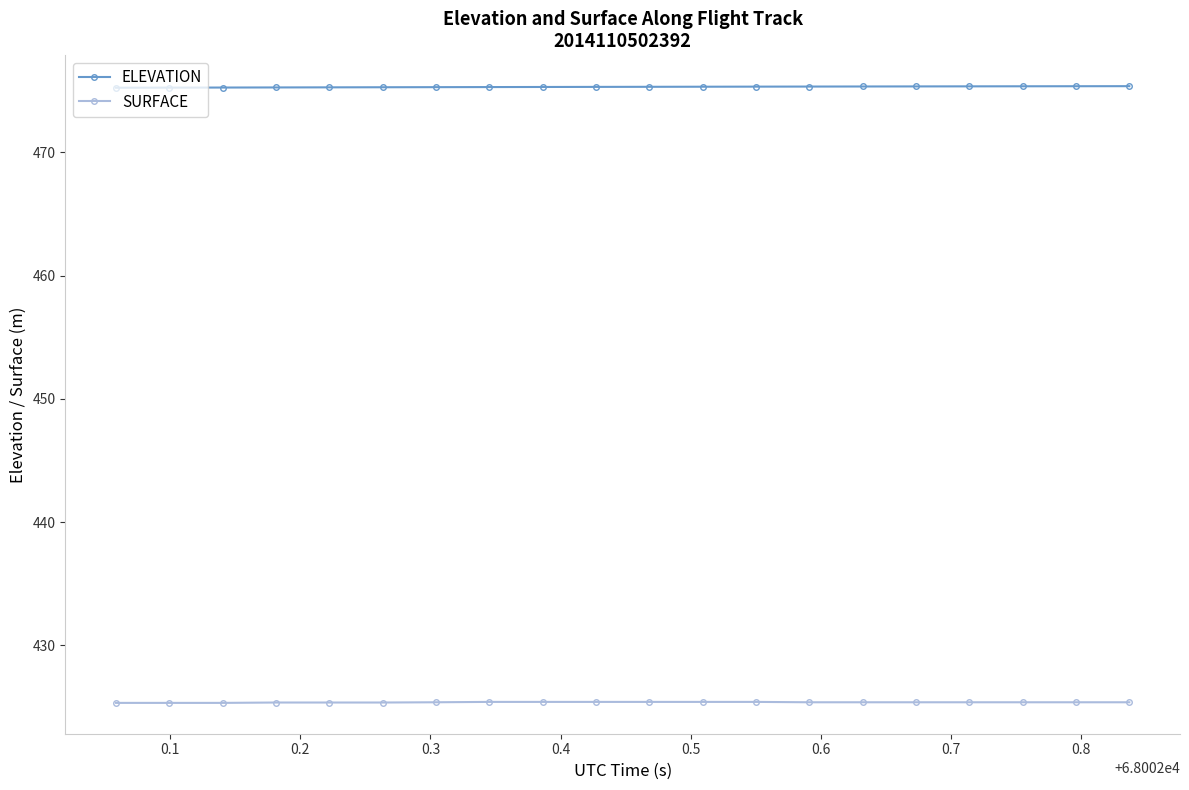

What is the smallest value displayed?

425.3